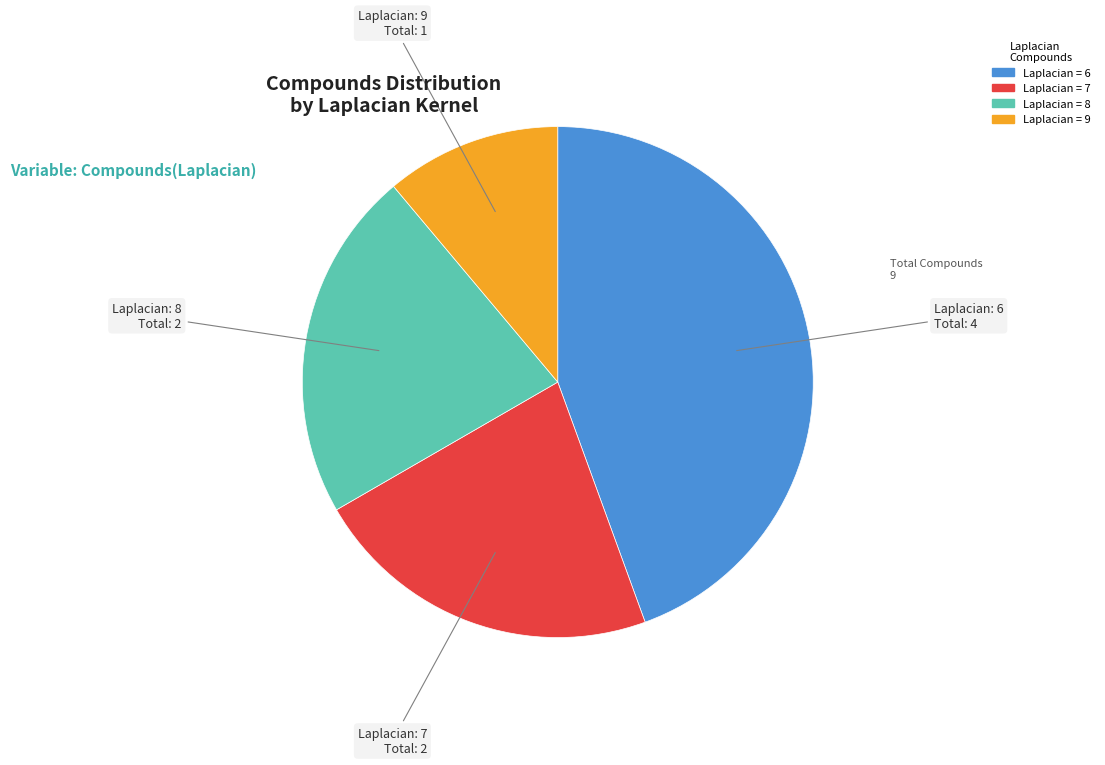

How many slices are in this pie chart?

4